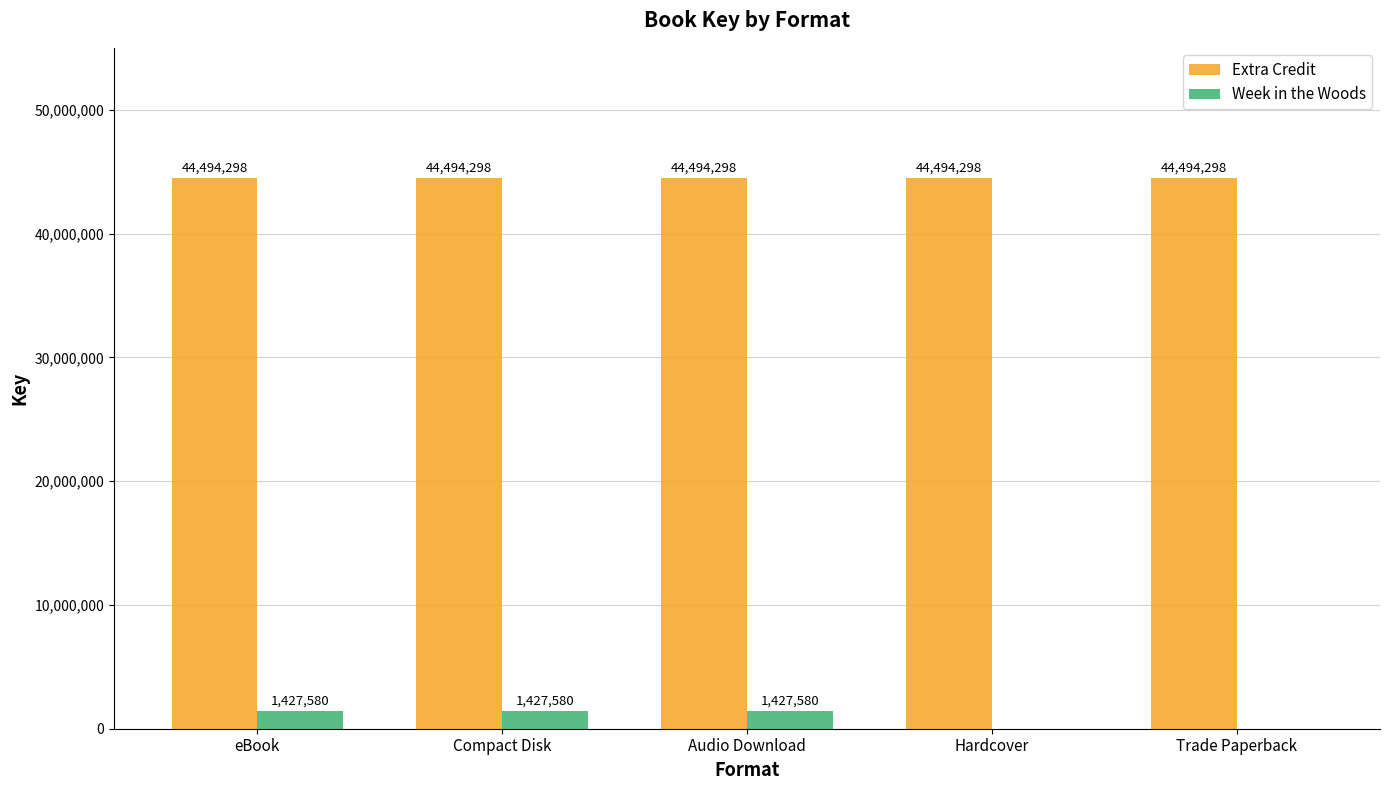

Between Compact Disk and Hardcover, which series saw the biggest shift?

Week in the Woods